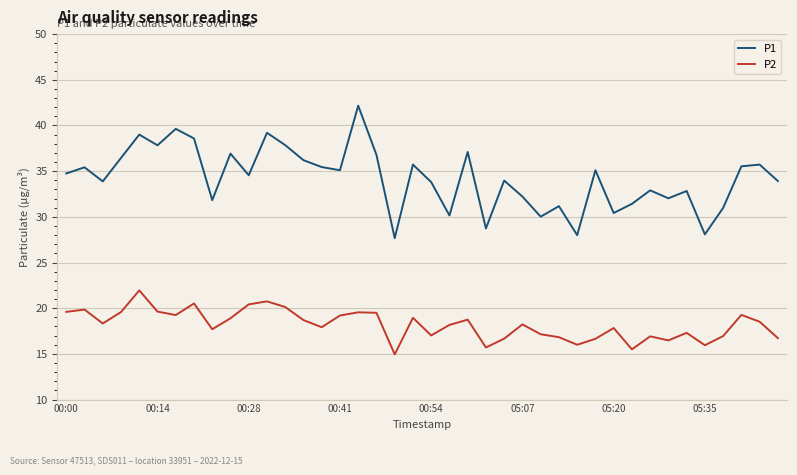

Which series has the largest range (max minus min)?

P1